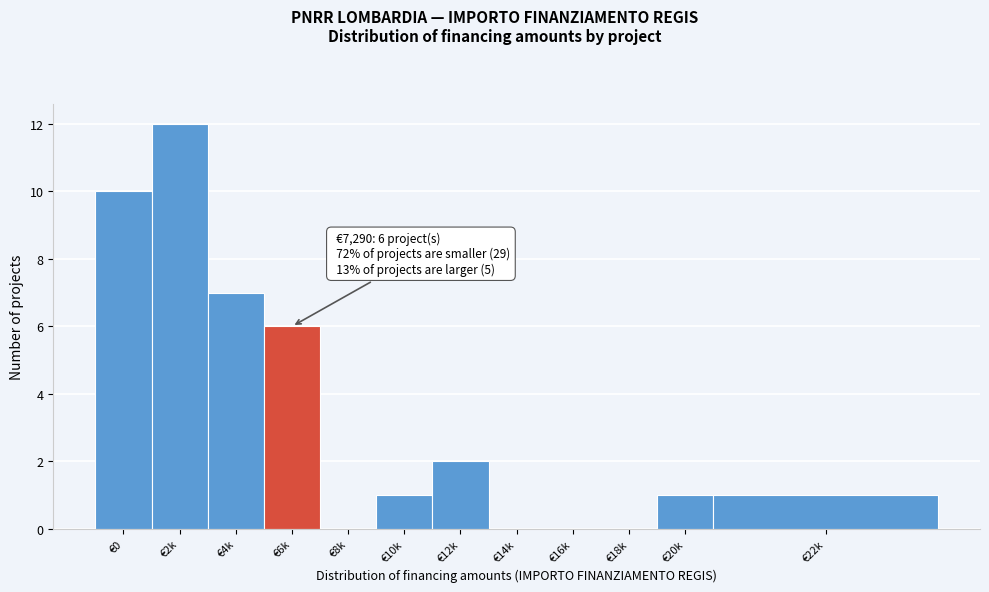

Reading left to right, what are all the values shown in this chart?

€0=10	€2k=12	€4k=7	€6k=6	€8k=0	€10k=1	€12k=2	€14k=0	€16k=0	€18k=0	€20k=1	€22k=1